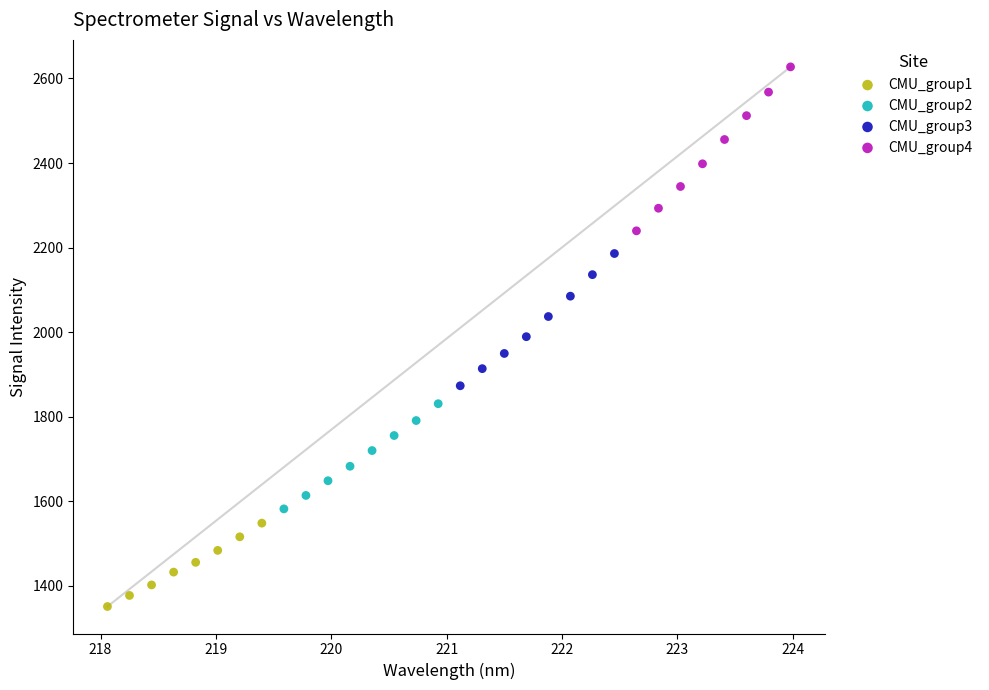

Which series contains the highest Y value?

CMU_group4